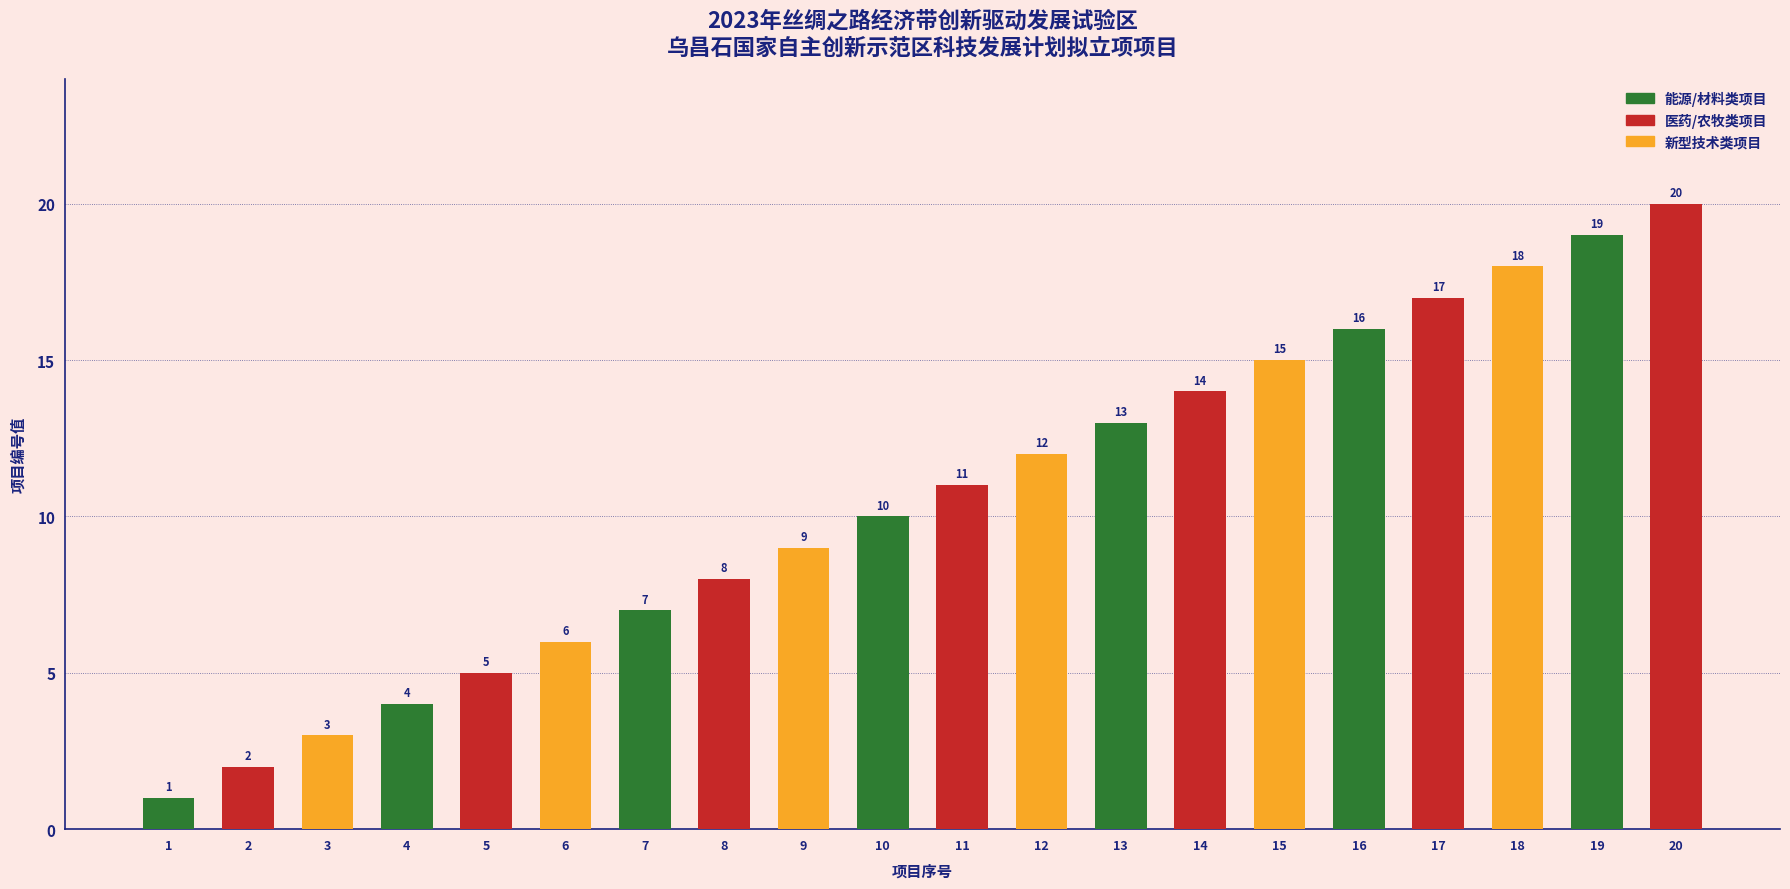

What is the difference between the second highest and second lowest values?

17